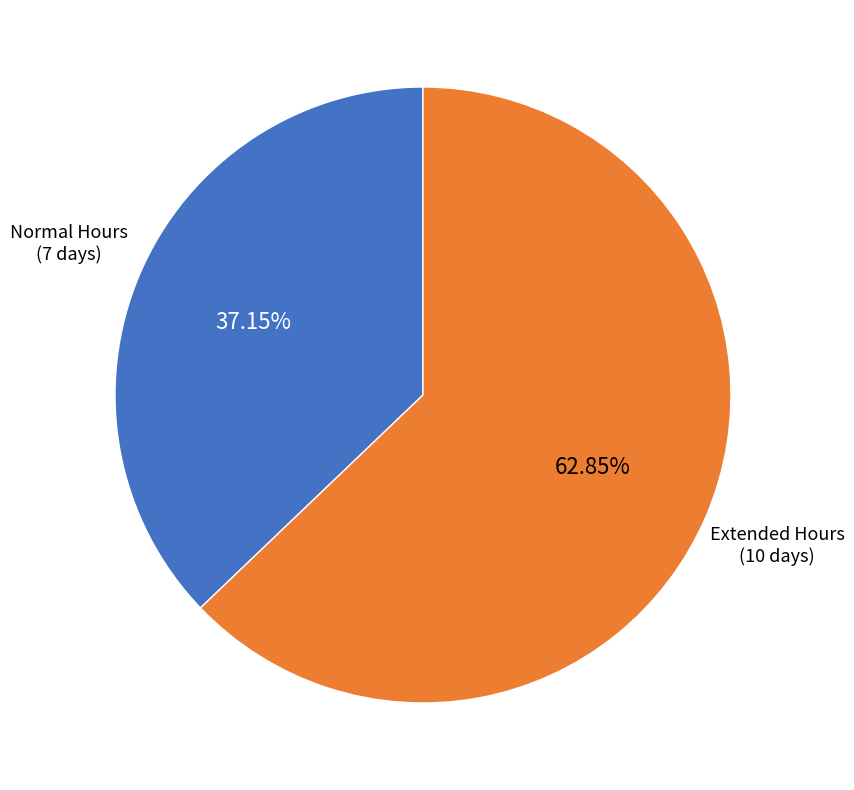

How many segments does this pie chart have?

2